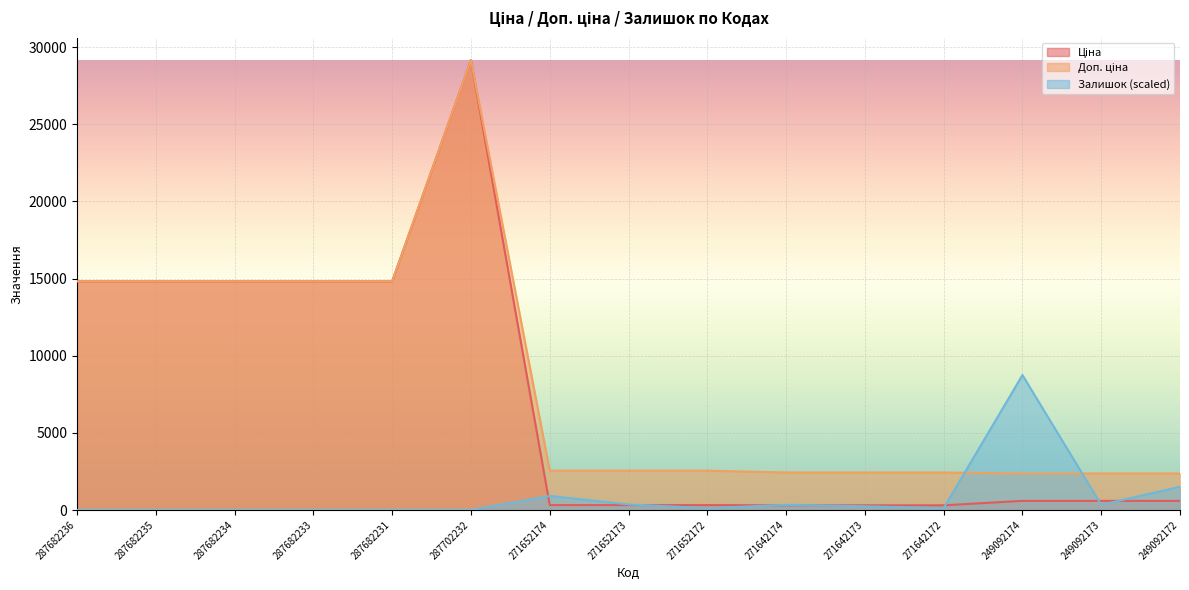

How many lines are shown in the chart?

3